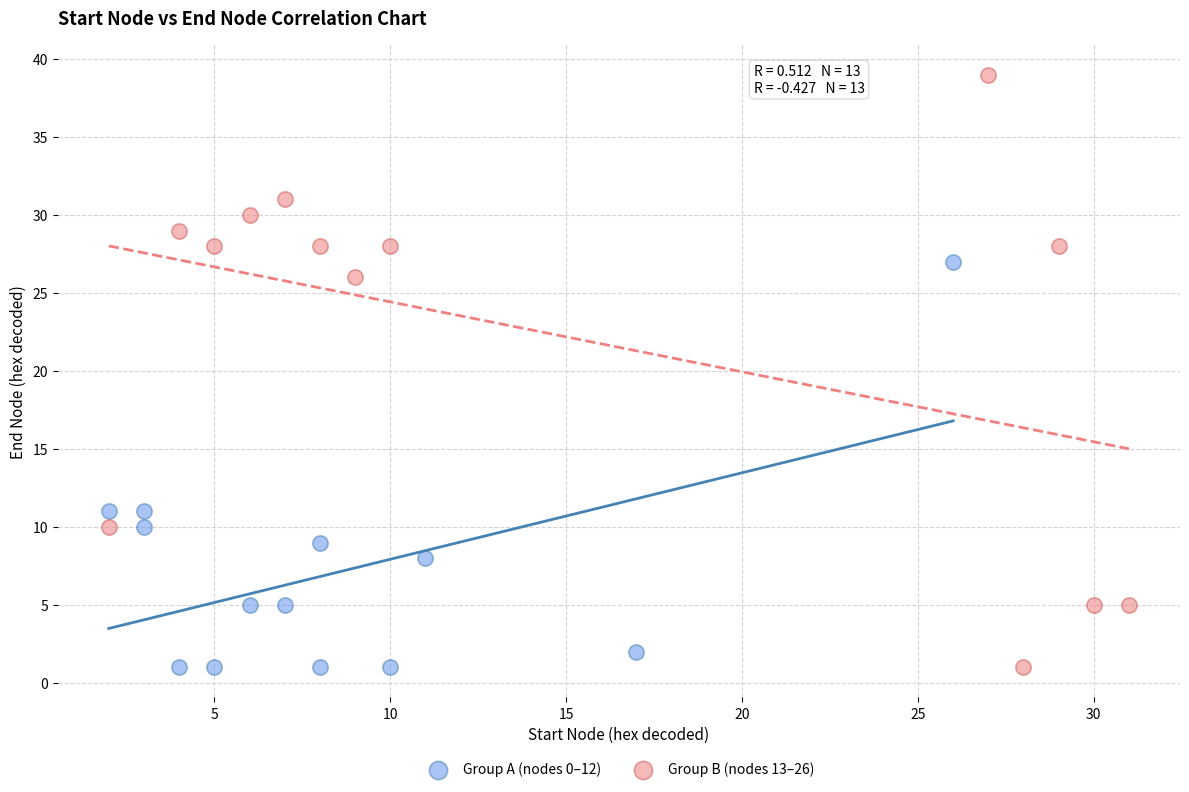

Which series has the widest spread of Y values?

Group B (nodes 13–26)